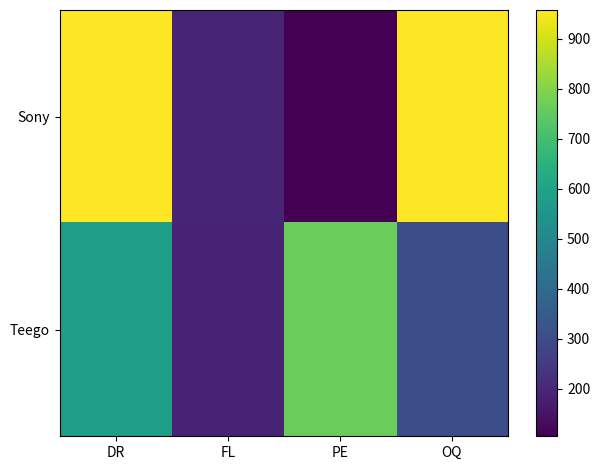

Reading left to right, extract all data points from this chart.

Sony: DR=958	FL=194	PE=105	OQ=956
Teego: DR=580	FL=185	PE=764	OQ=306